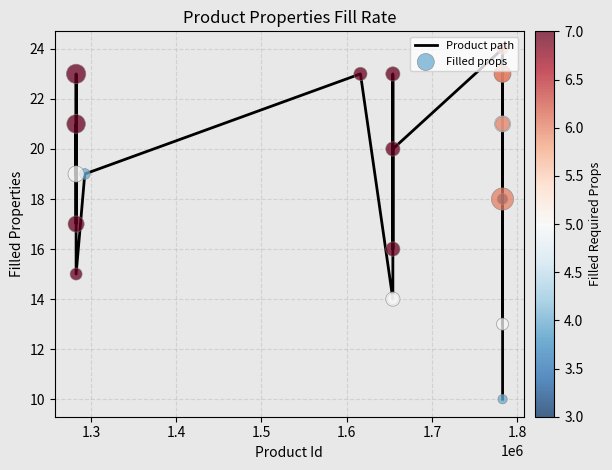

What is the difference between the maximum and minimum values?

14